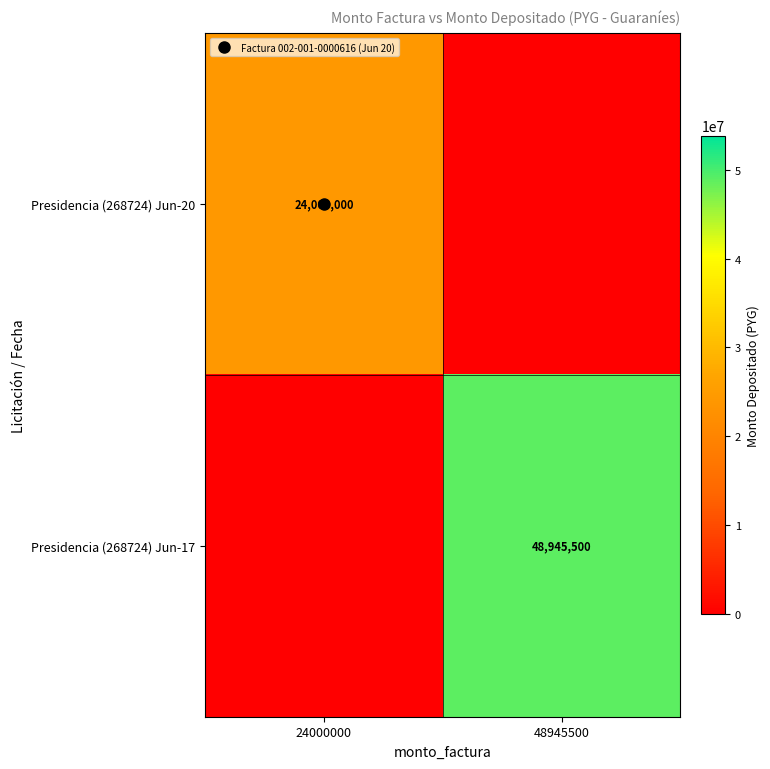

Which series has the widest spread of values?

Presidencia (268724) Jun-17